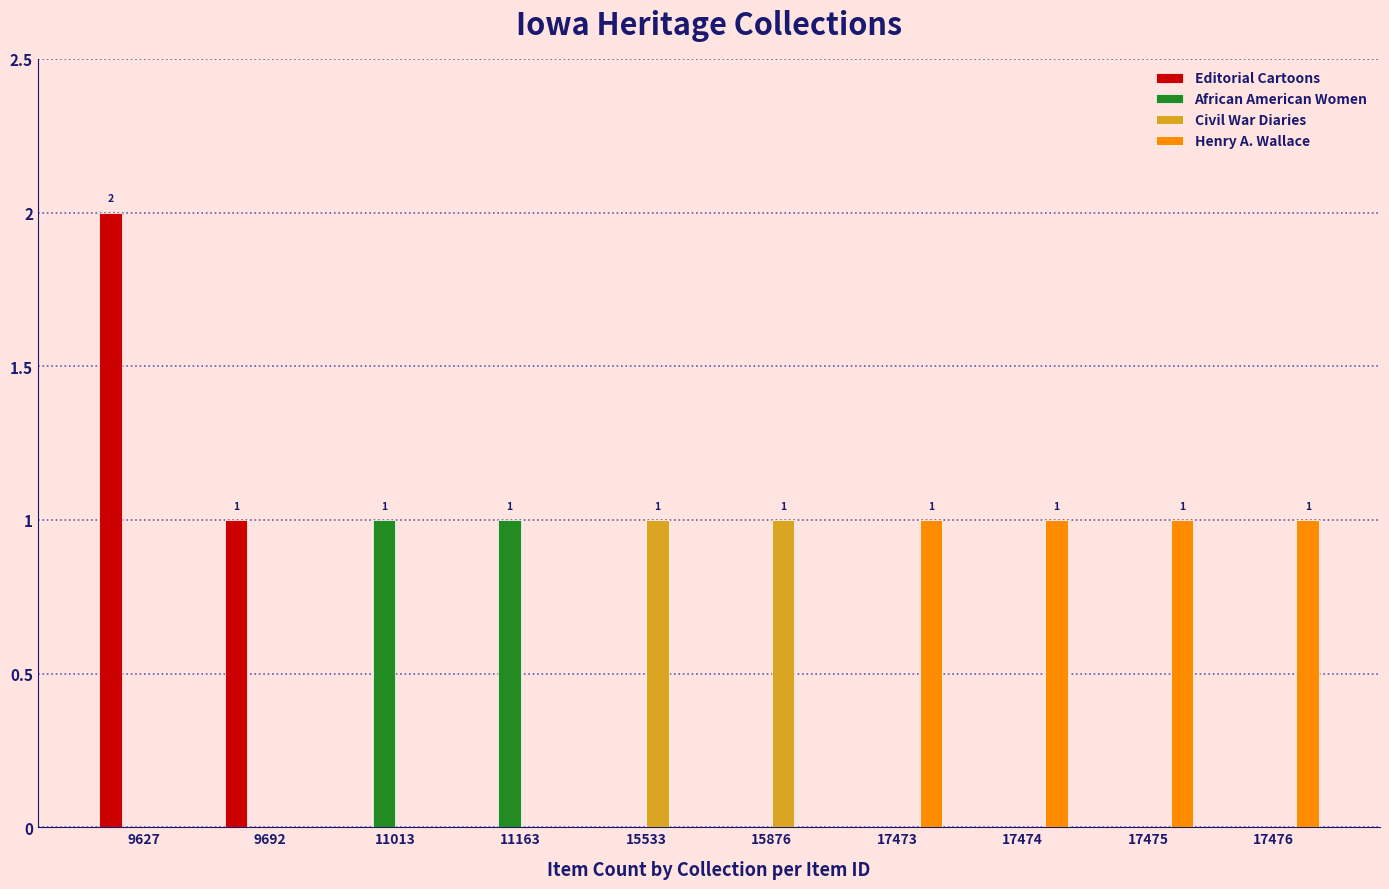

Count the number of categories in the chart.

10